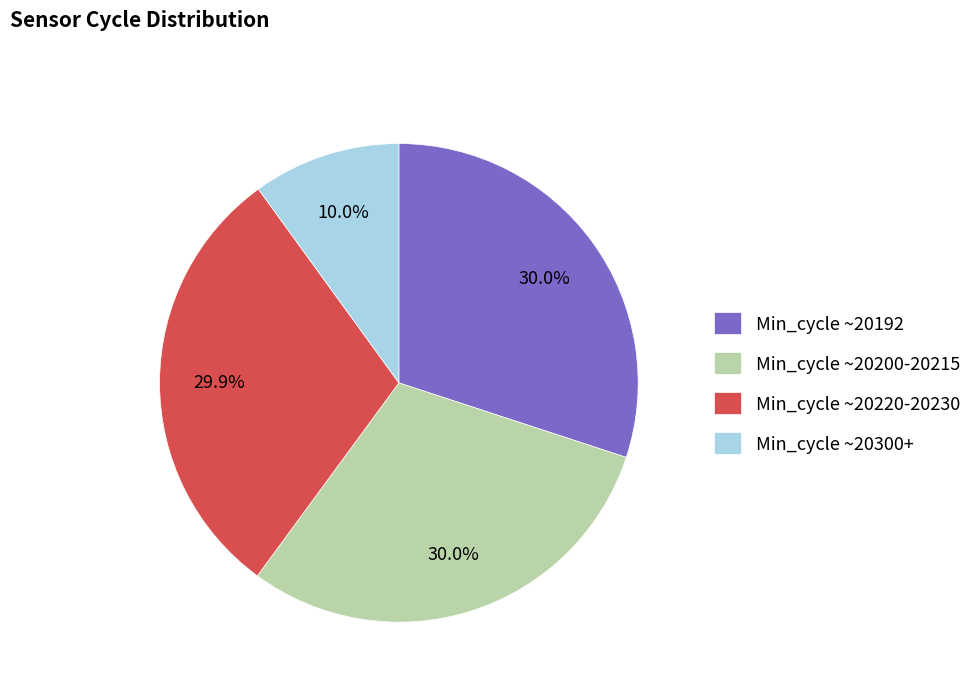

What portion of the pie excludes Min_cycle ~20220-20230?

70.1%